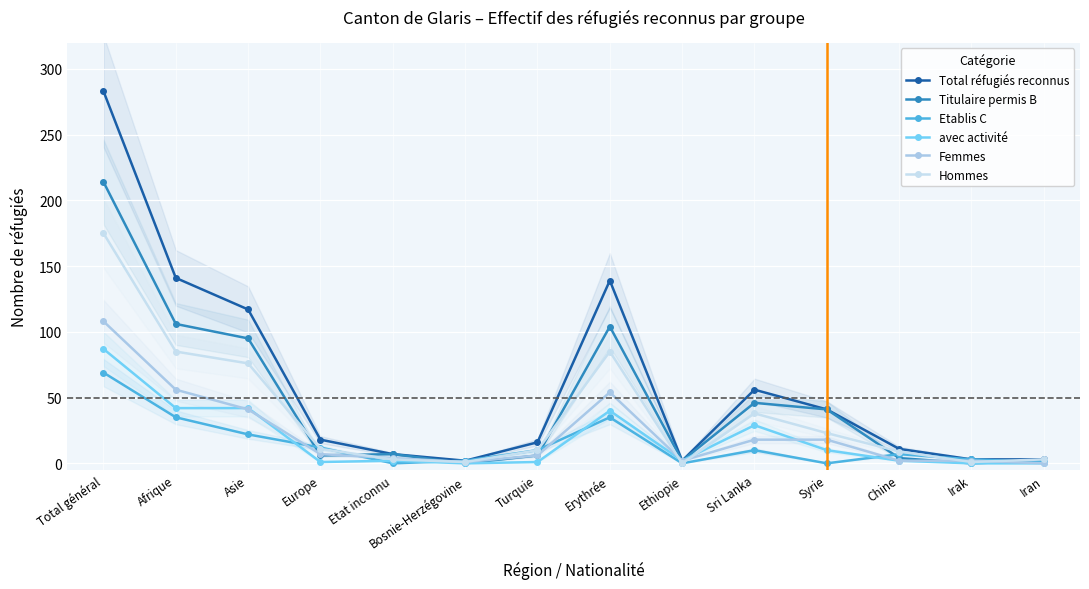

What is the difference between the maximum and minimum values in the Femmes series?

108